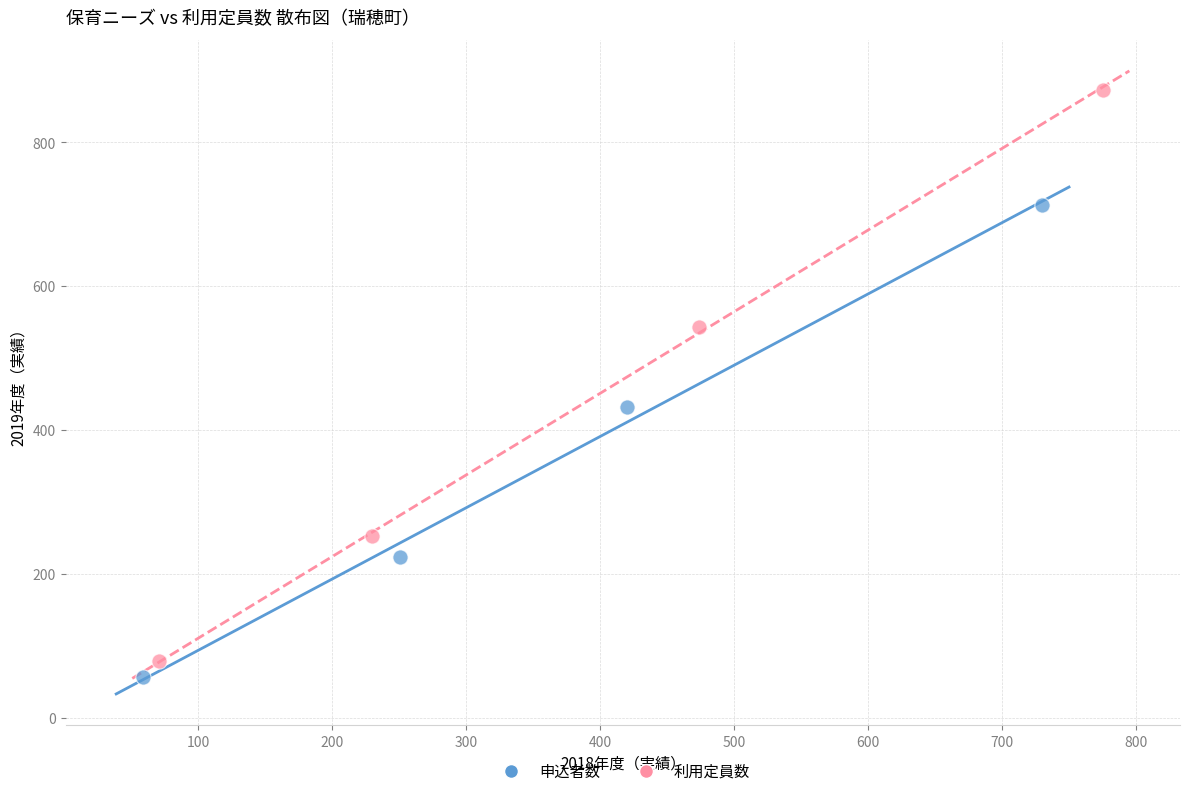

Which series reaches the maximum Y coordinate?

利用定員数